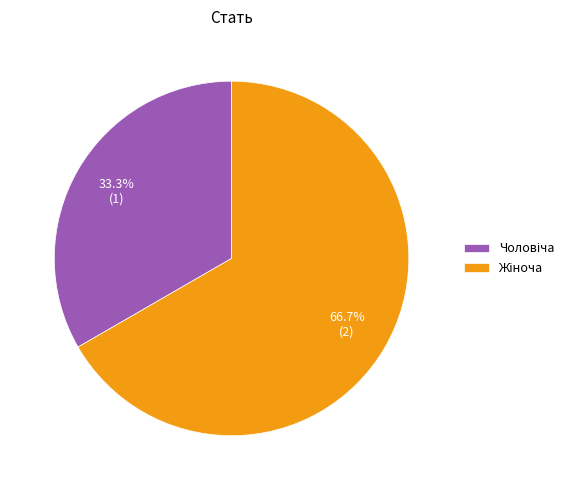

What percentage is the Чоловіча slice, to the nearest percent?

33%